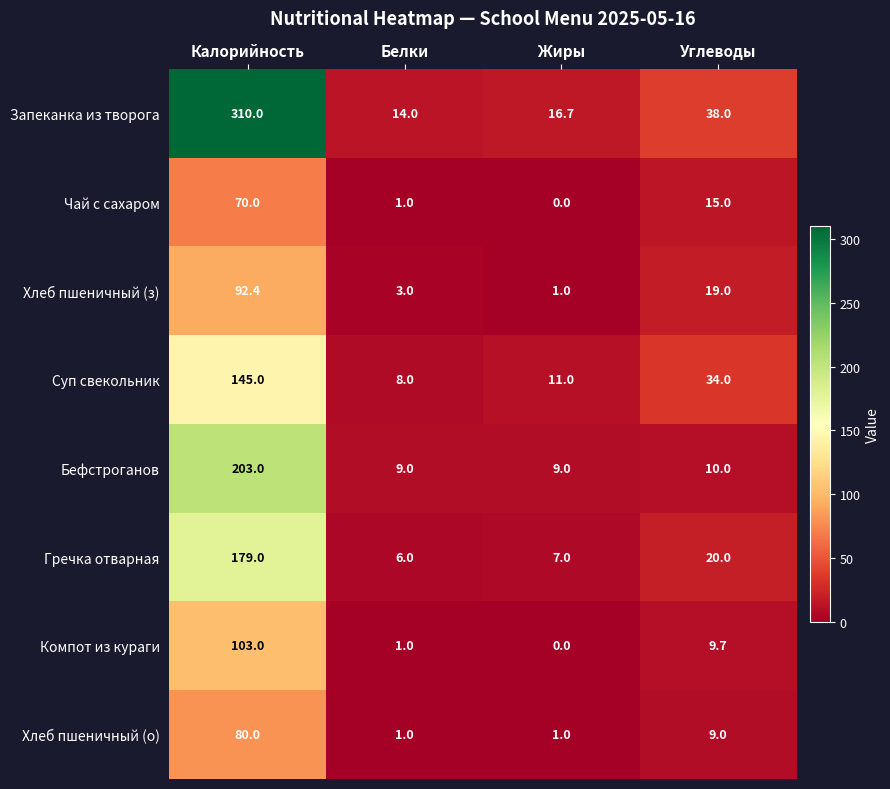

The value of Компот из кураги at Углеводы is 9.7. True or false?

True